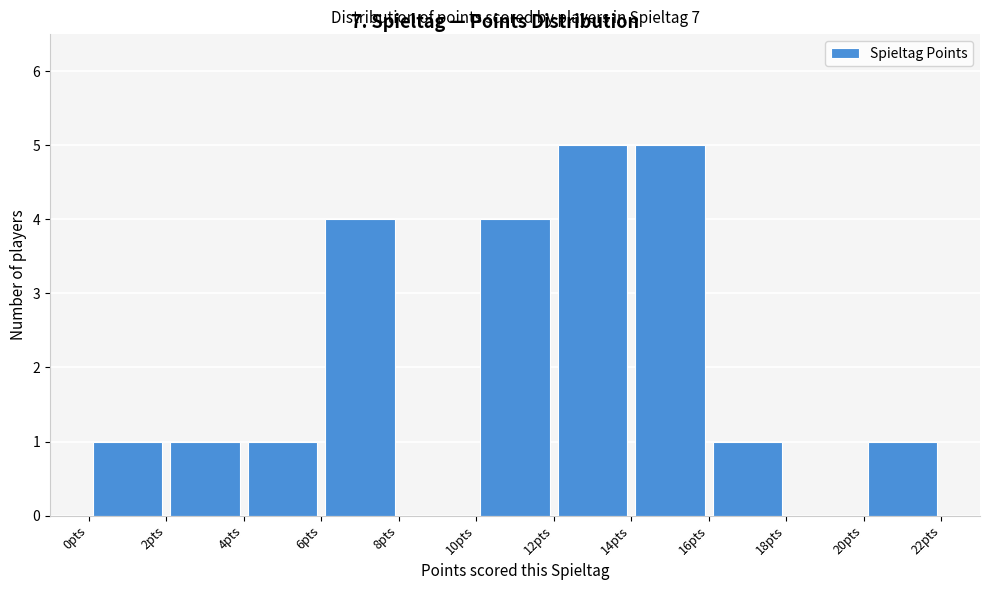

What is the height of the bar covering 0 to 2 on the x-axis? The values are not printed on the chart, so give them approximately, as read against the axis.

1